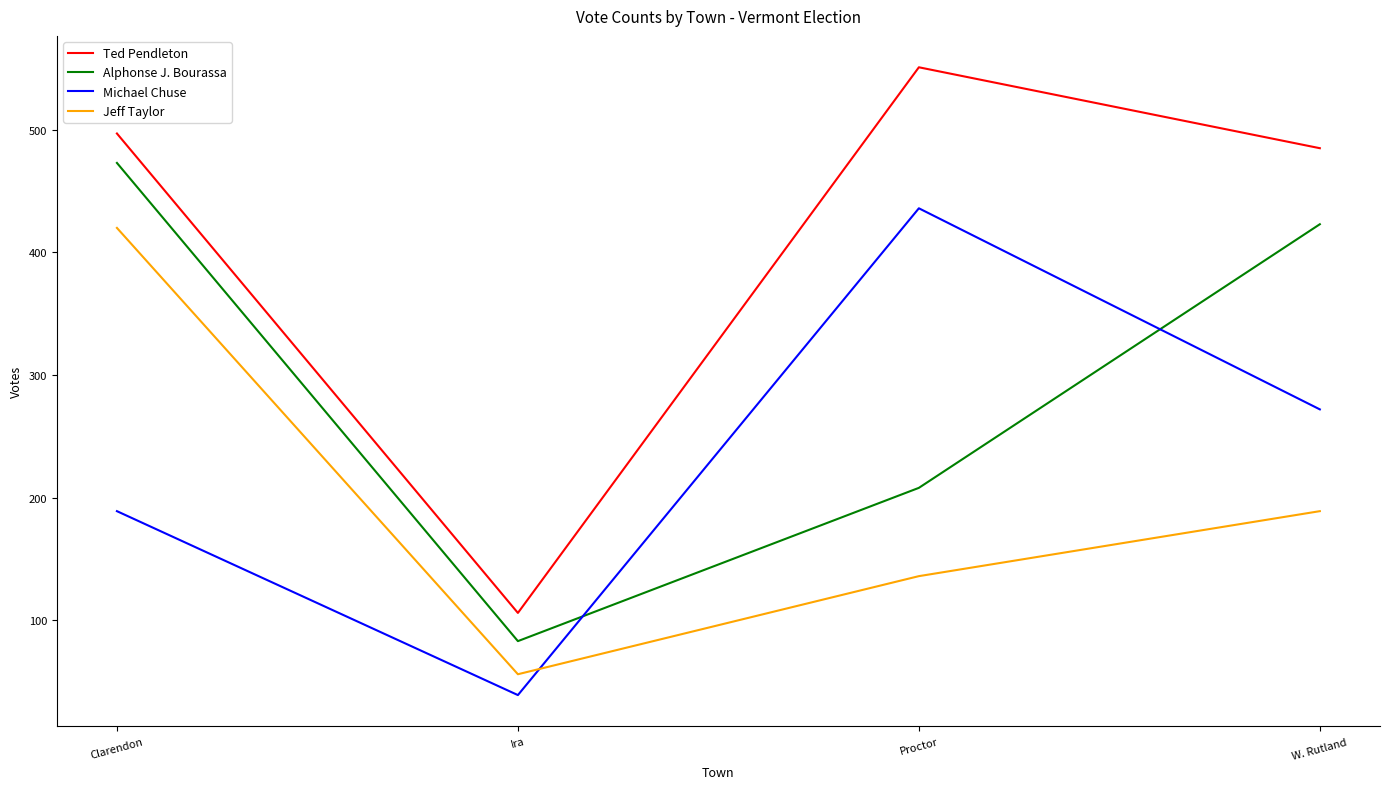

What is the lowest value of the Alphonse J. Bourassa series?

83